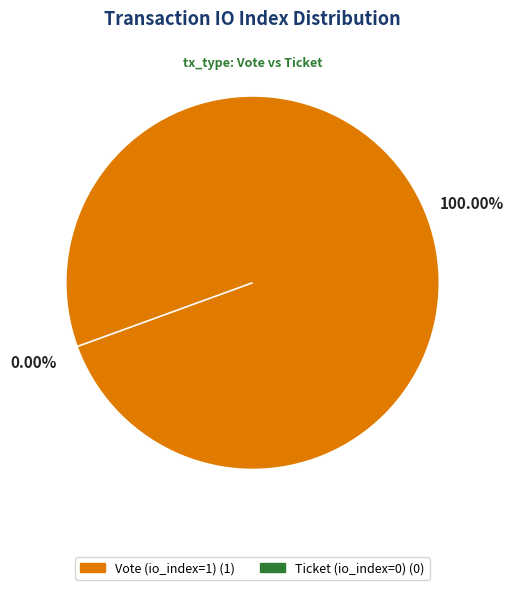

To the nearest percent, what portion does Vote (io_index=1) represent?

100%